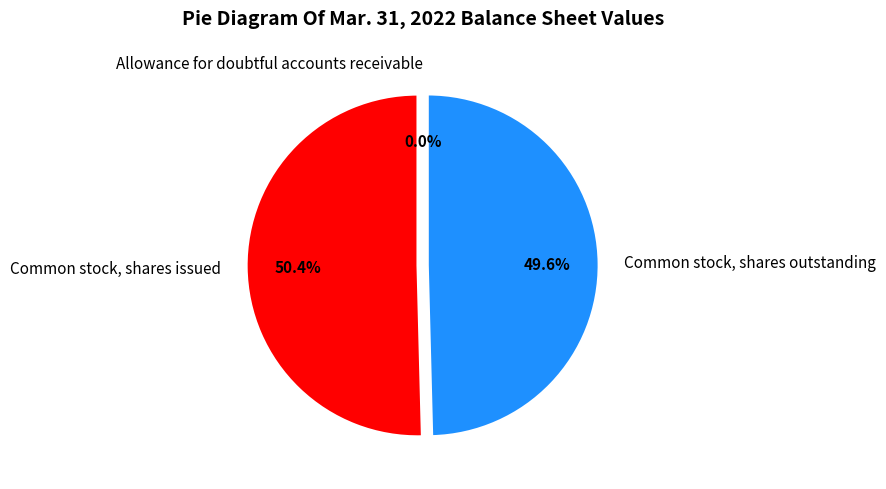

What percentage is NOT represented by Common stock, shares outstanding?

50.4%